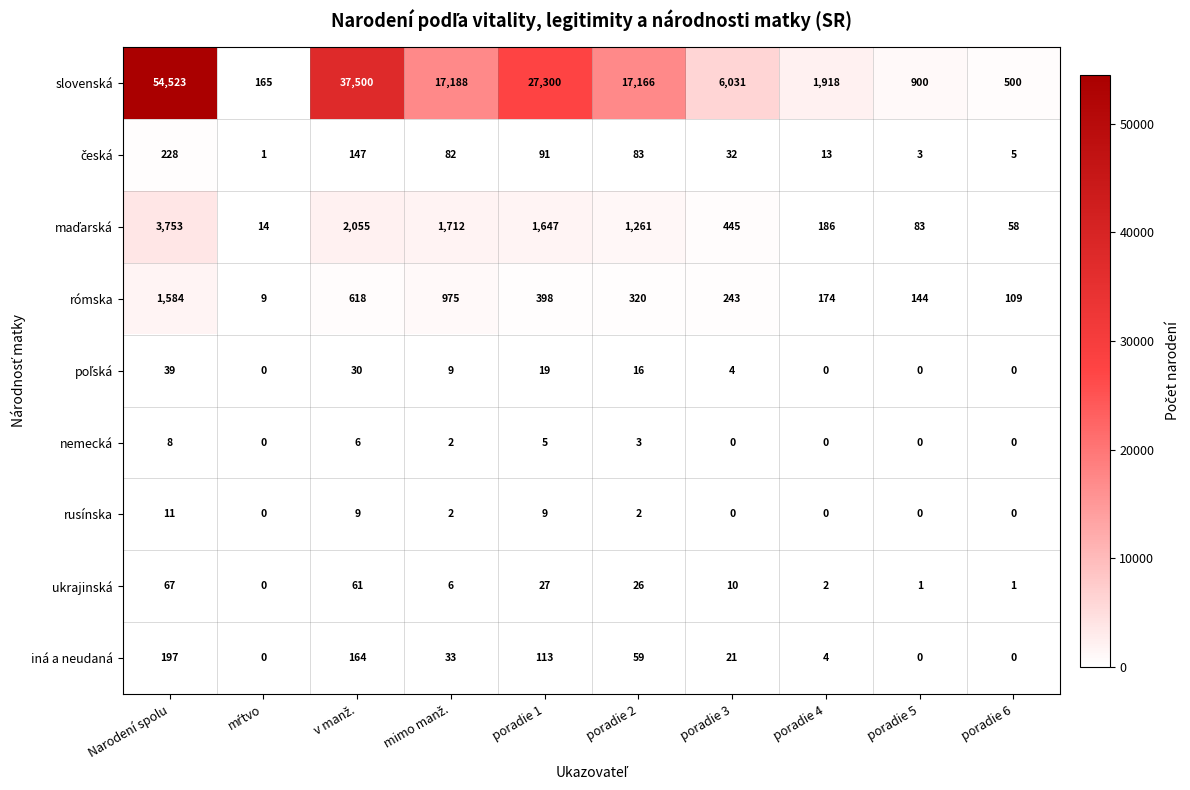

At how many categories does at least one series exceed 17931?

3